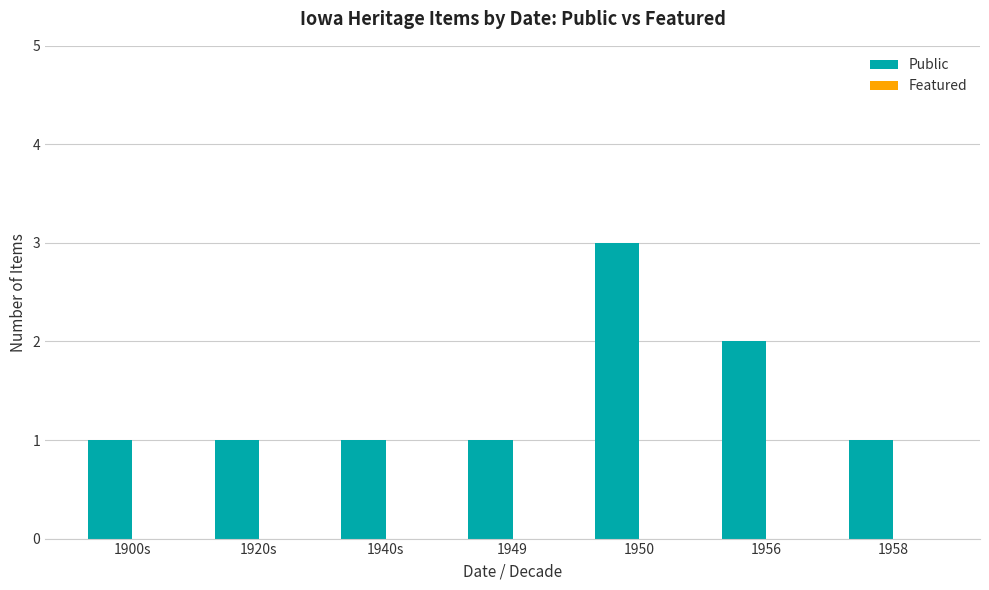

Between 1940s and 1950, which is larger?

1950